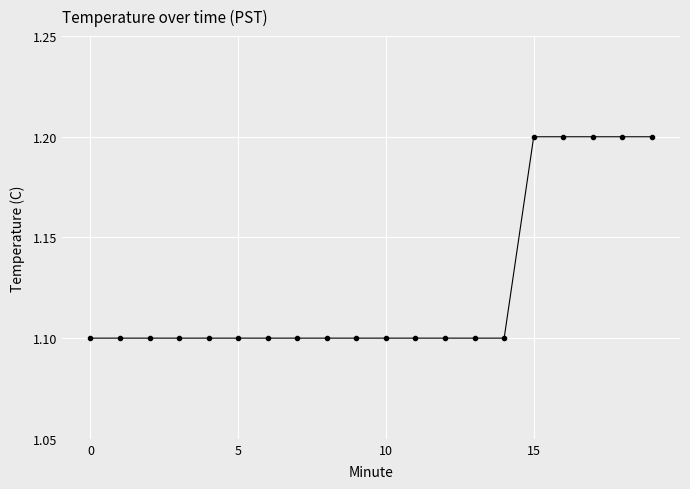

What is the value of the 6th point from the left?

1.1